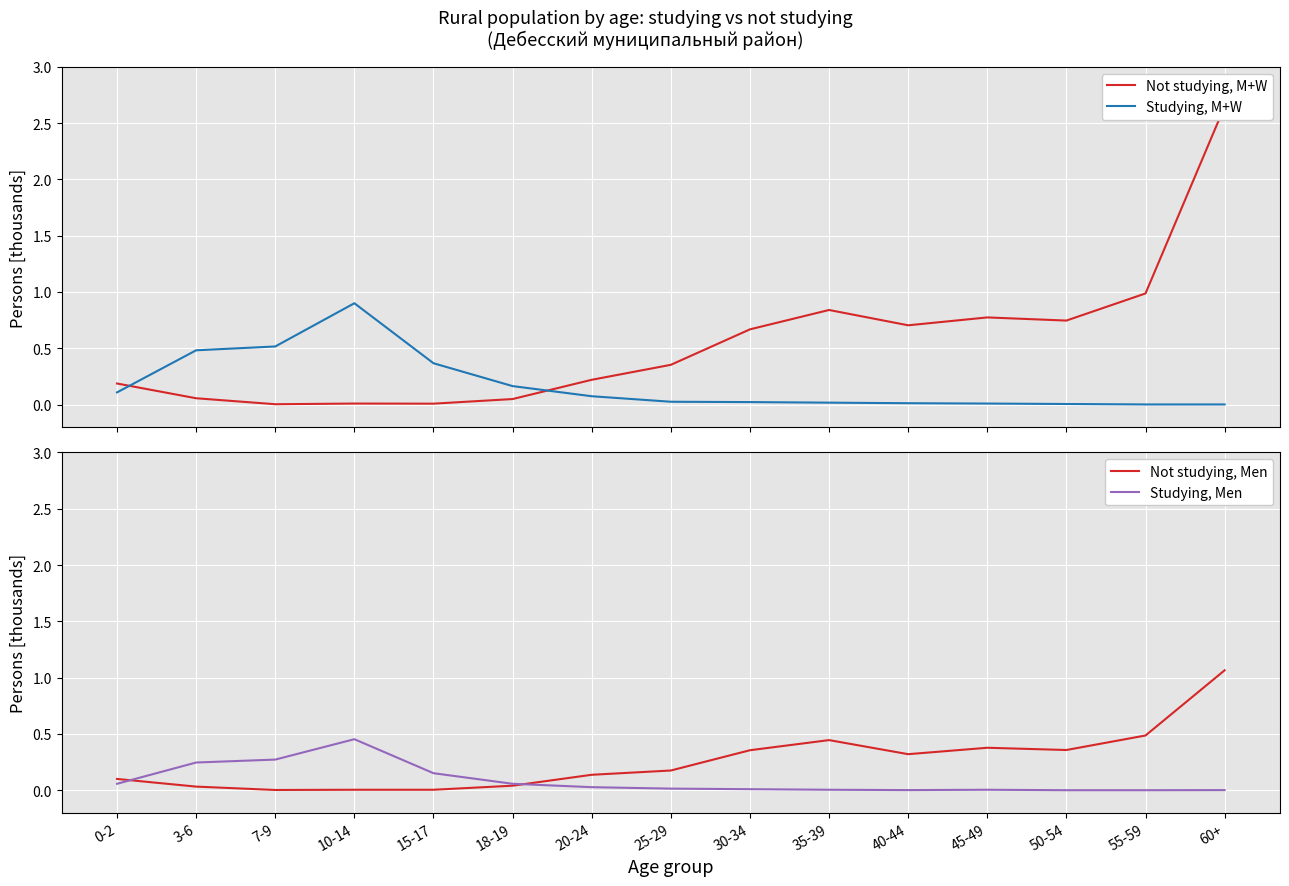

How many values in Studying, Men are above zero?

13